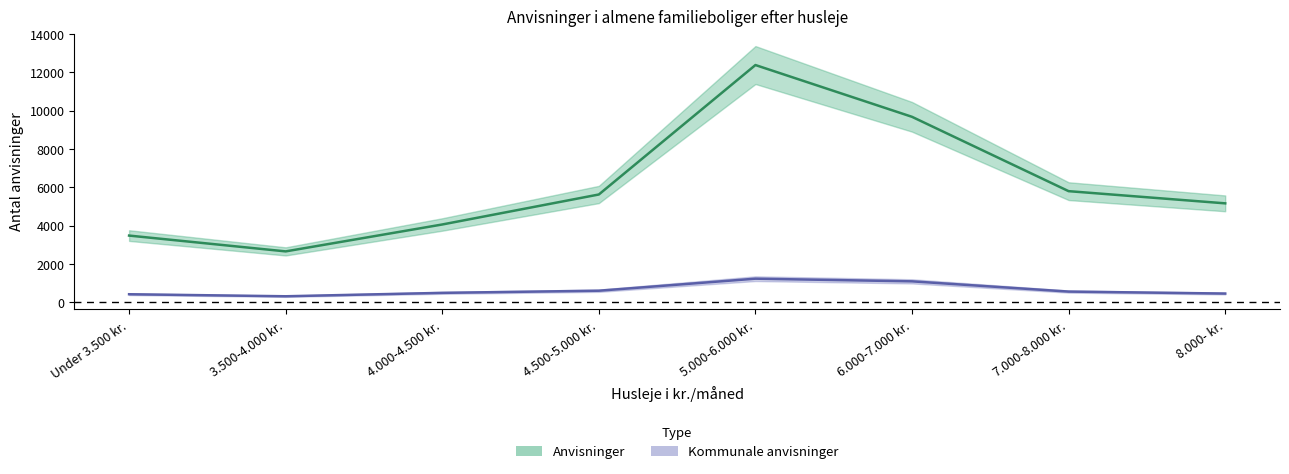

How many values in the Anvisninger series exceed 5625?

3